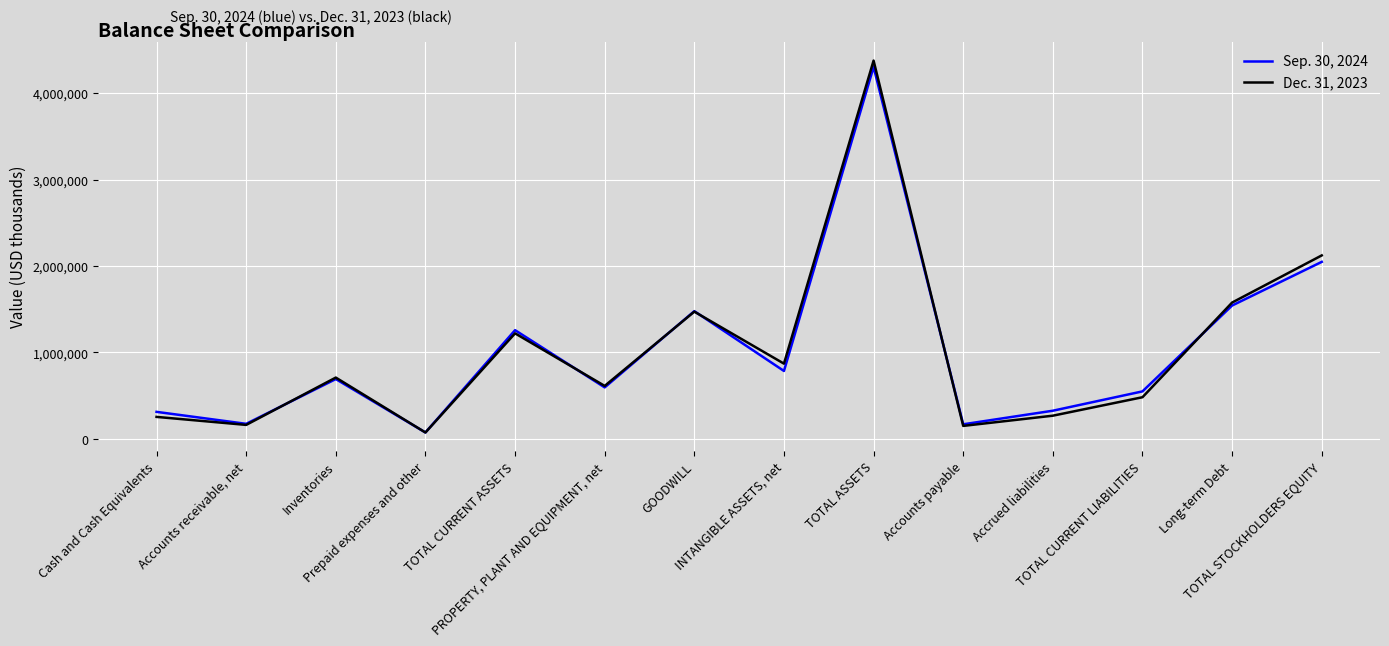

Rank the series by their average value, from highest to lowest.

Dec. 31, 2023, Sep. 30, 2024